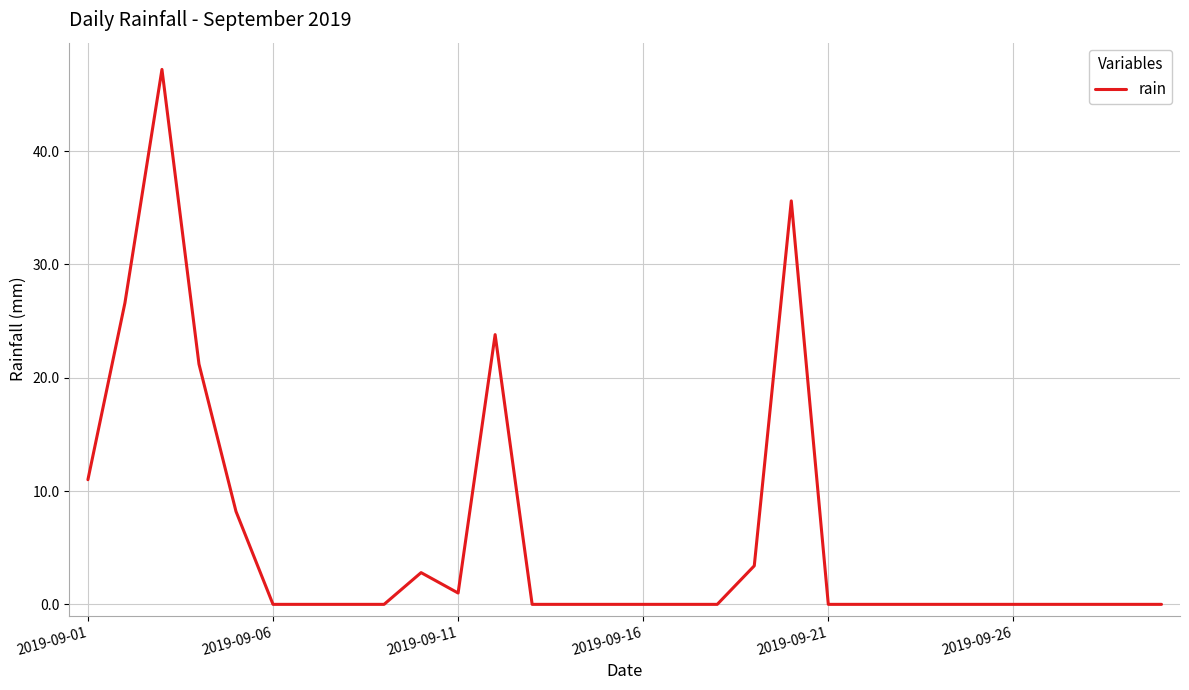

What is the sum of all values?

180.8